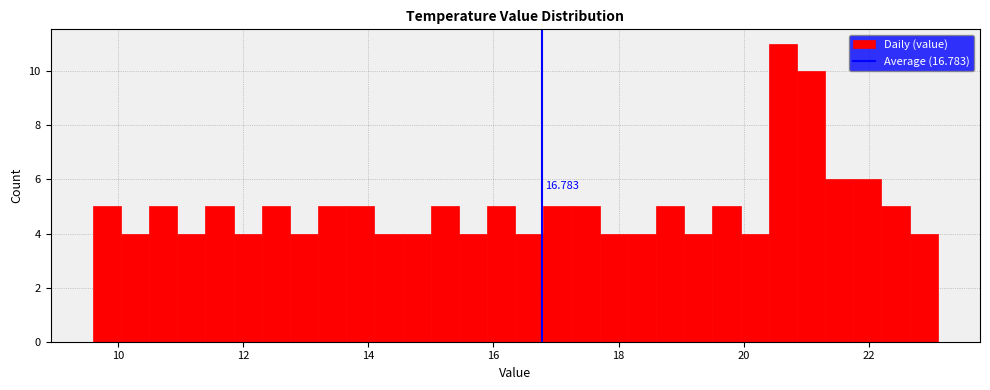

Around what value on the x-axis is the tallest bar? Give the approximate position of its centre, as read against the axis.

20.6